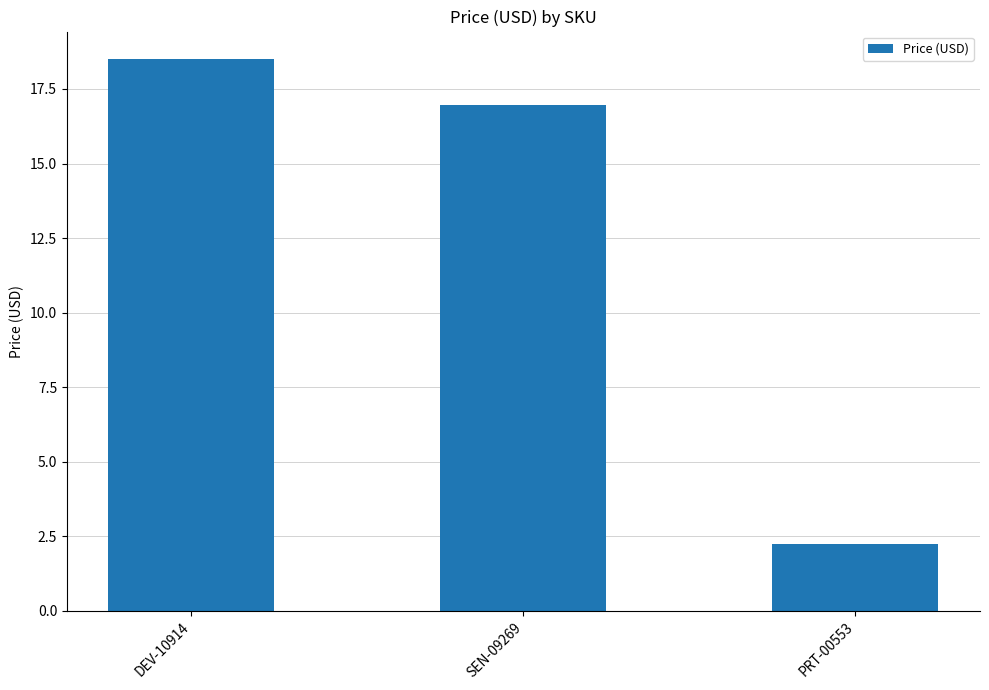

How many bars are there in total?

3